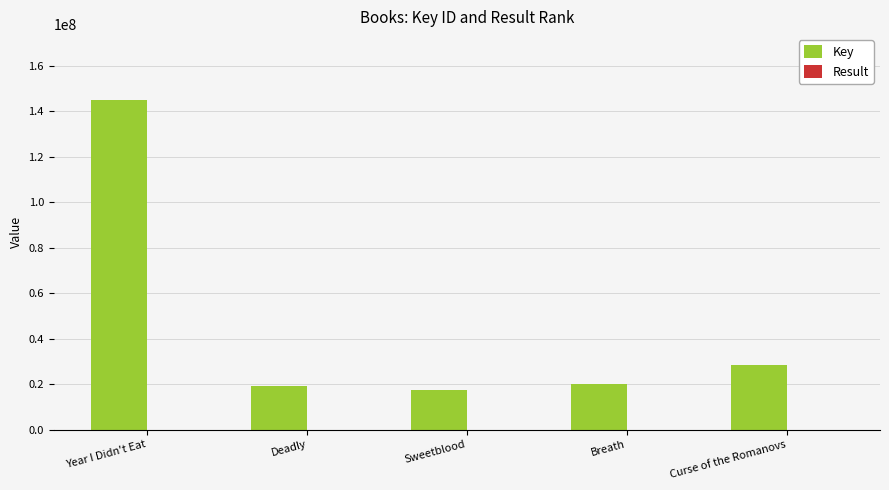

What is the maximum value for Key?

145041305